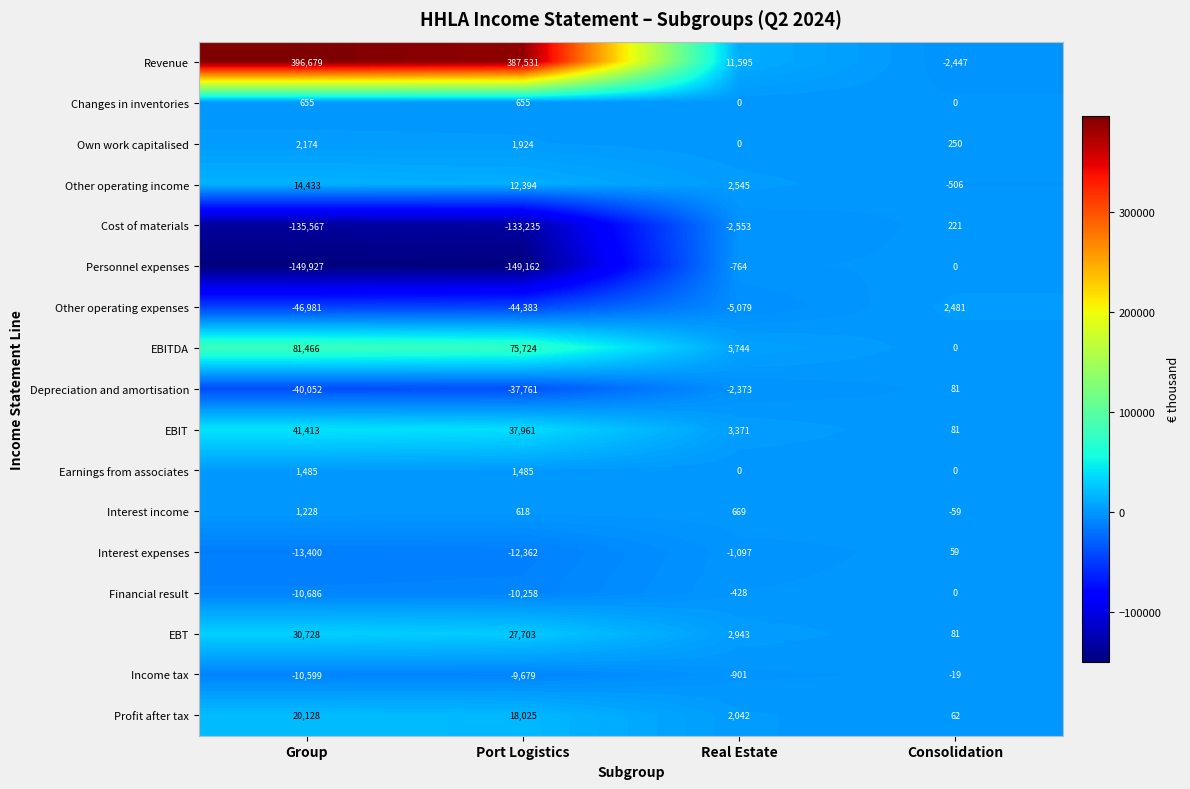

List the labels in order of Income tax value, smallest first.

Group, Port Logistics, Real Estate, Consolidation